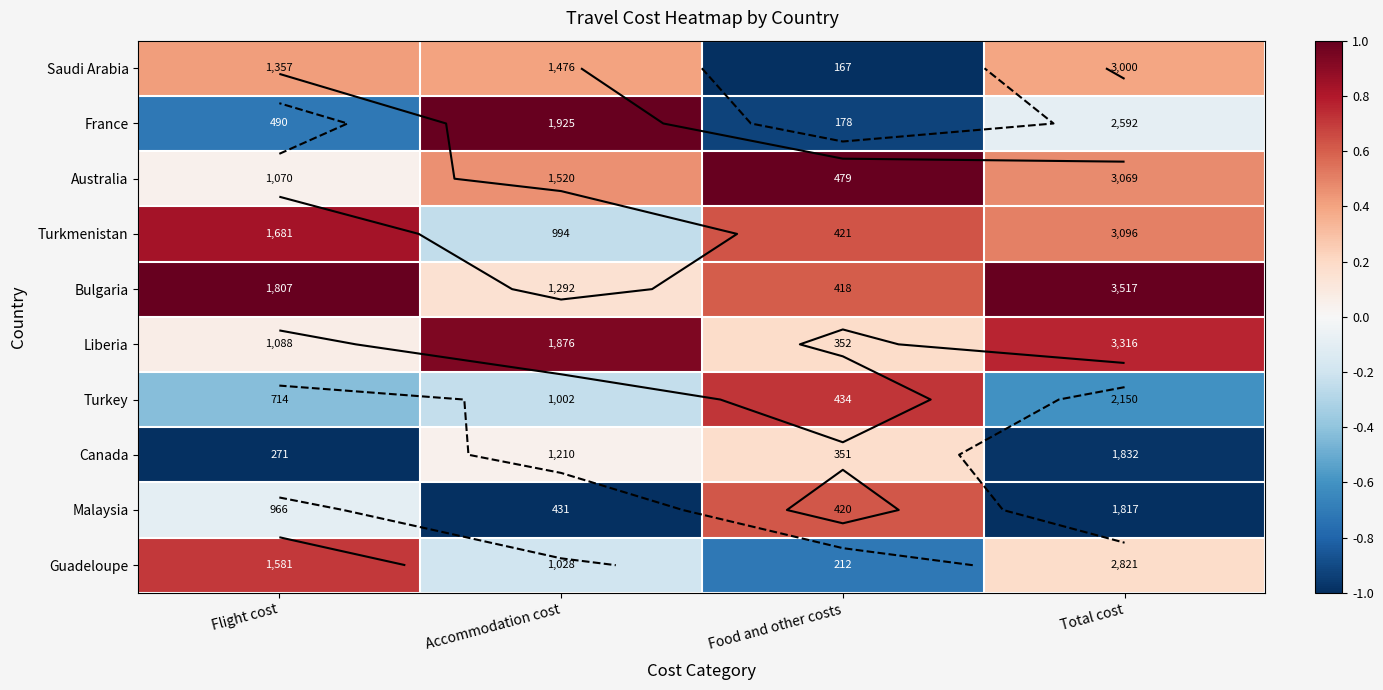

True or false: Saudi Arabia has a value of 0.7 at Accommodation cost.

False